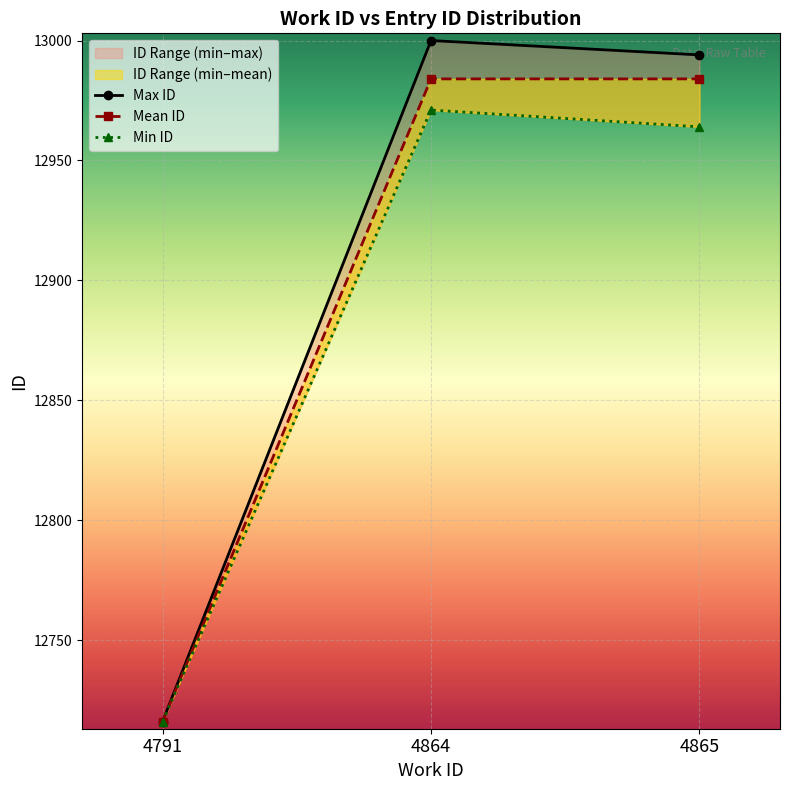

What is the maximum value for Min ID?

12971